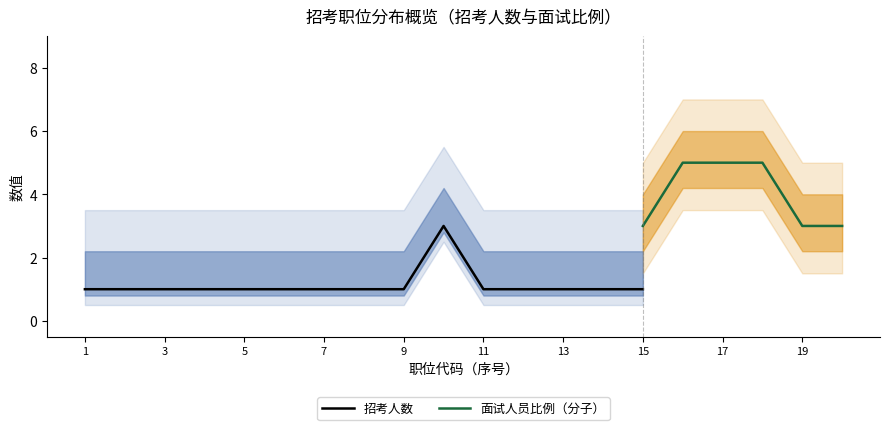

Between 400110001003 and 400110001004, which series saw the biggest shift?

招考人数